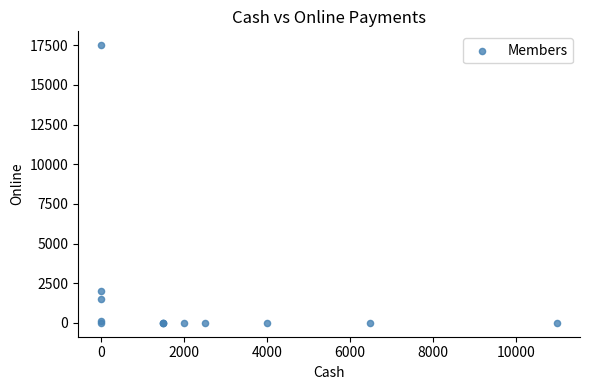

What Y value in the scatter plot is closest to 8750?

2000